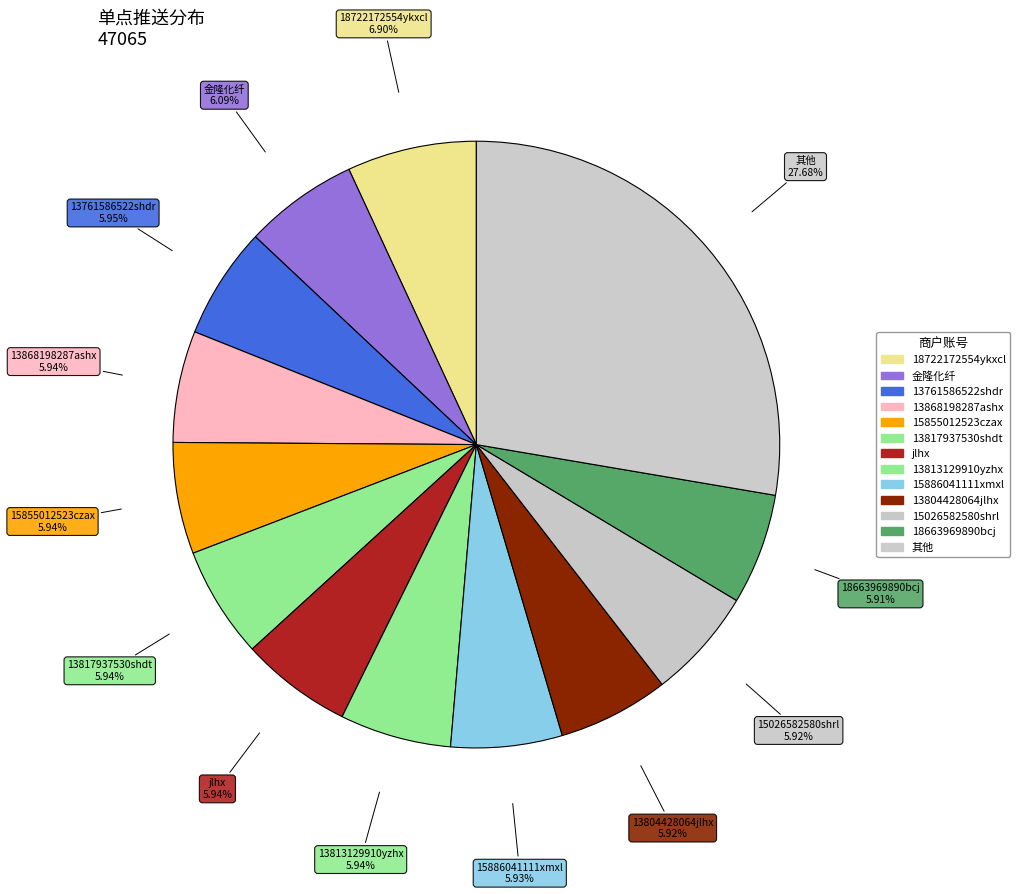

How many slices are in this pie chart?

13